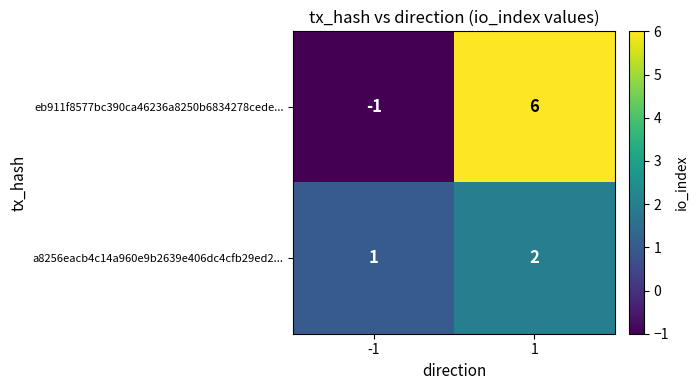

How many distinct data groups are displayed?

2